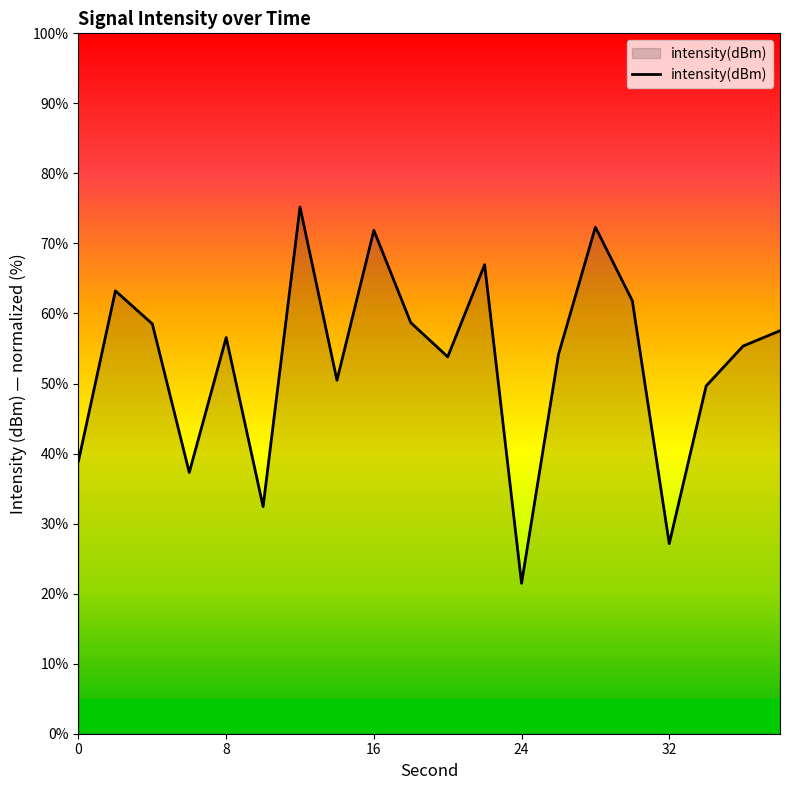

Does the chart have visible grid lines?

No